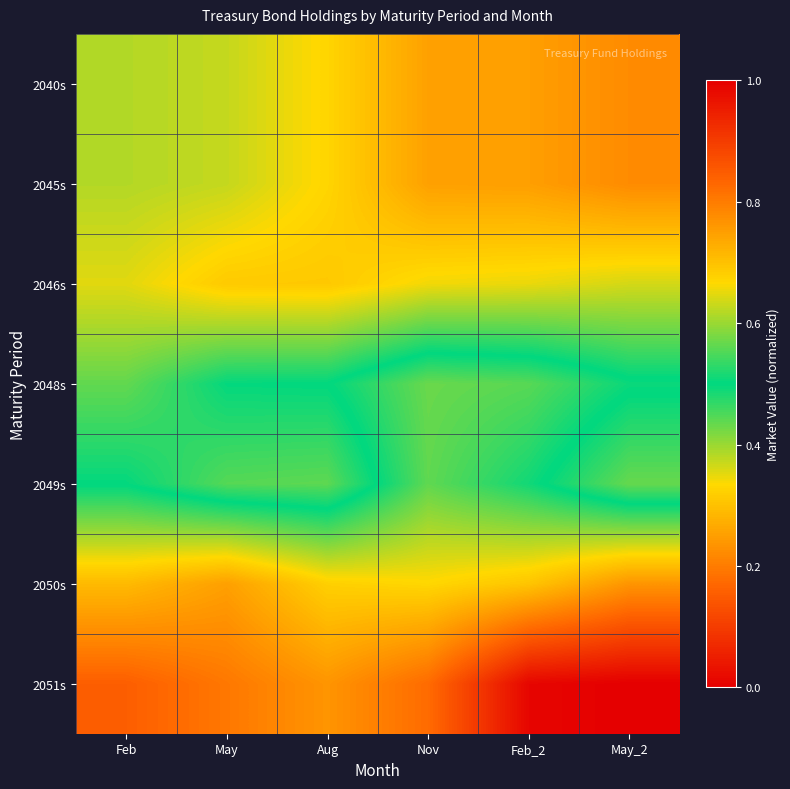

Which series has the widest spread of values?

2051s